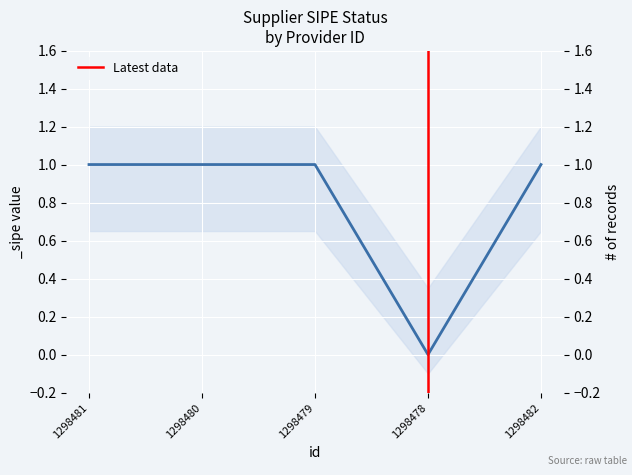

What is the difference between the maximum and minimum values?

1